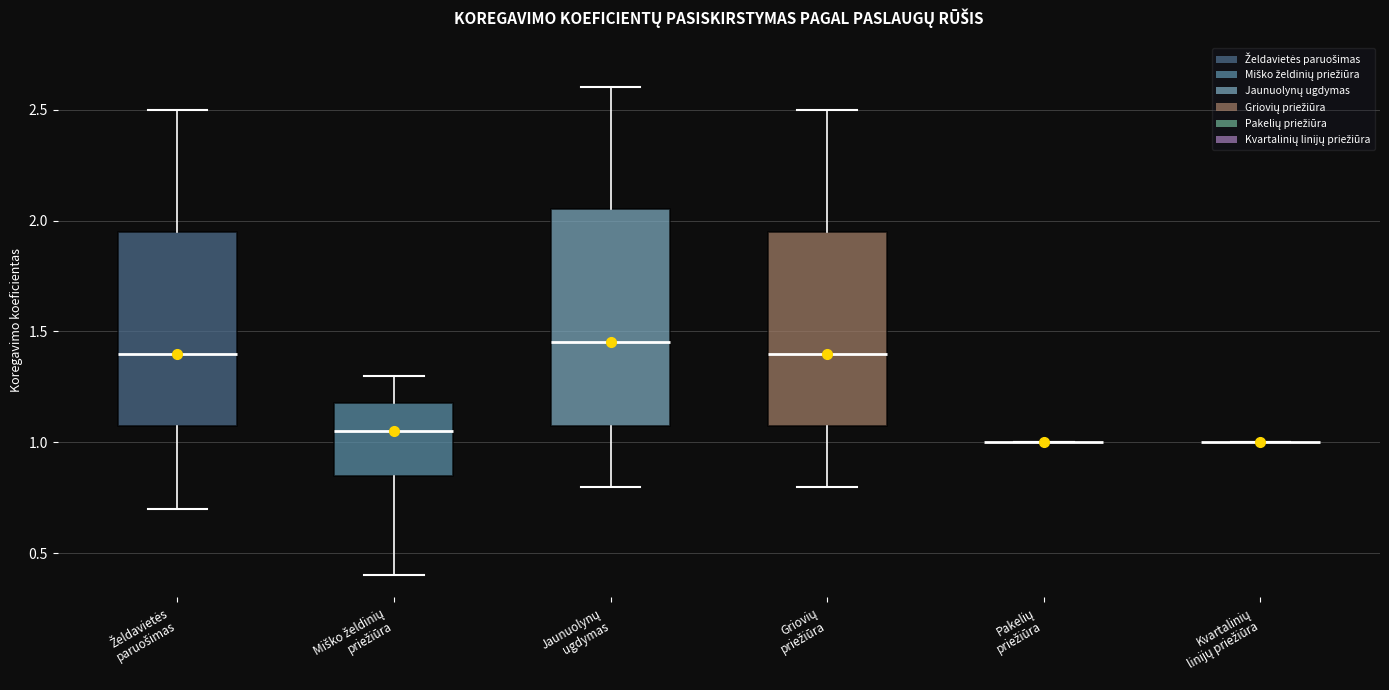

Reading left to right, transcribe this box plot: for each box, give where its median line is, the range the box spans, and where its two whiskers end, as read against the y-axis. The values are not printed on the chart, so give them approximately, as read against the axis.

Želdavietės paruošimas: median 1.40, box 1.10 to 1.95, whiskers 0.70 to 2.50
Miško želdinių priežiūra: median 1.05, box 0.85 to 1.20, whiskers 0.40 to 1.30
Jaunuolynų ugdymas: median 1.45, box 1.10 to 2.05, whiskers 0.80 to 2.60
Griovių priežiūra: median 1.40, box 1.10 to 1.95, whiskers 0.80 to 2.50
Pakelių priežiūra: box collapsed to a line at 1.00, whiskers 1.00 to 1.00
Kvartalinių linijų priežiūra: box collapsed to a line at 1.00, whiskers 1.00 to 1.00